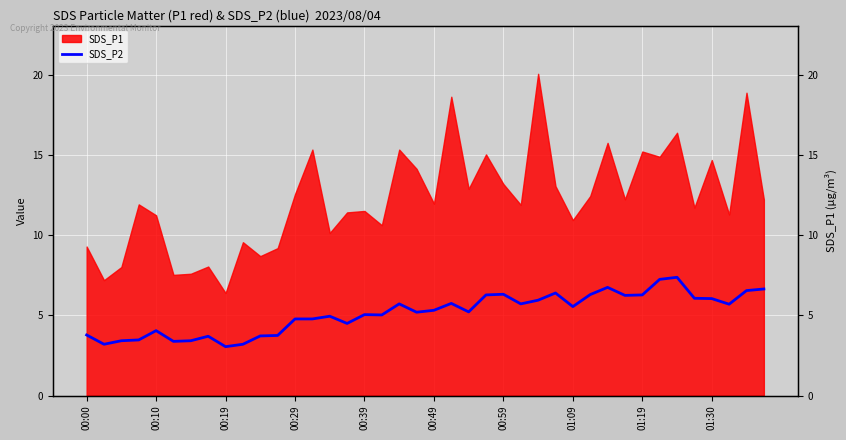

What is the label of the 26th point from the right?

14